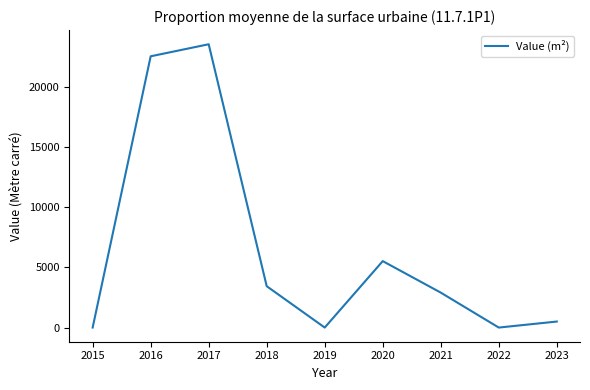

Where is the data nearest to the value 11779?

2020